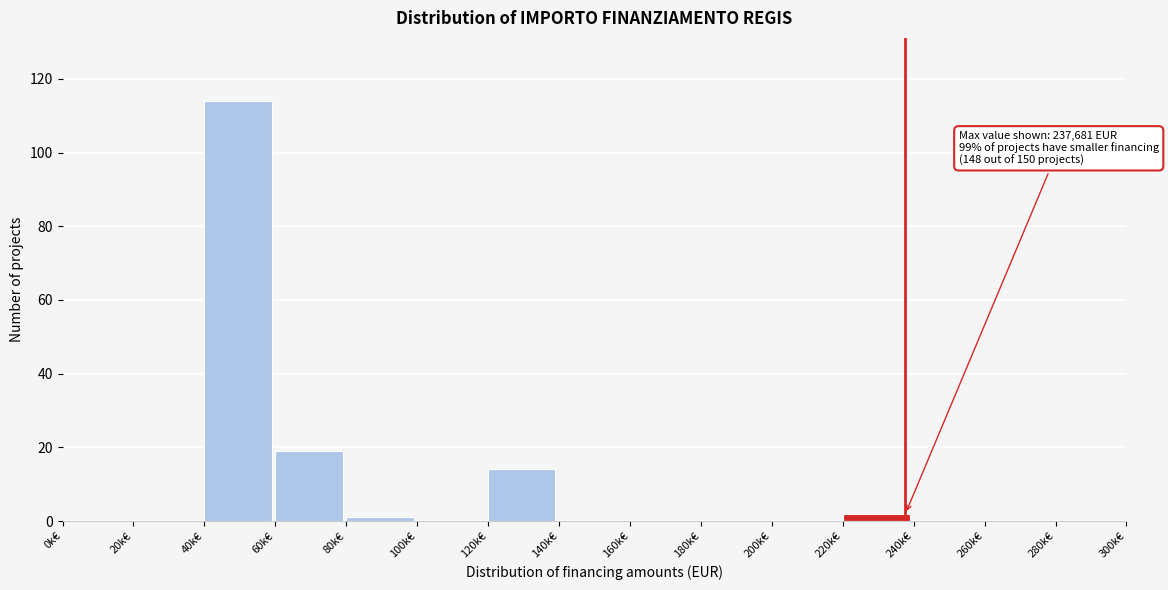

Reading left to right, transcribe all the data shown in this chart.

0k€=0	20k€=0	40k€=114	60k€=19	80k€=1	100k€=0	120k€=14	140k€=0	160k€=0	180k€=0	200k€=0	220k€=2	240k€=0	260k€=0	280k€=0